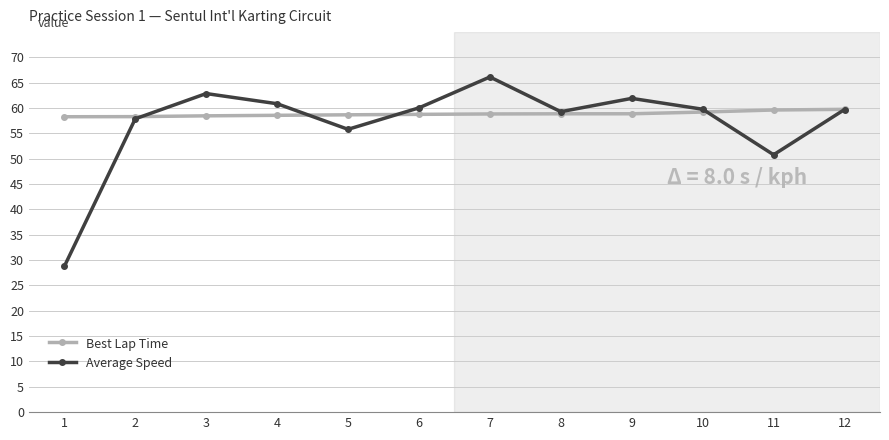

What is the difference between the highest and lowest values at 11?

8.8